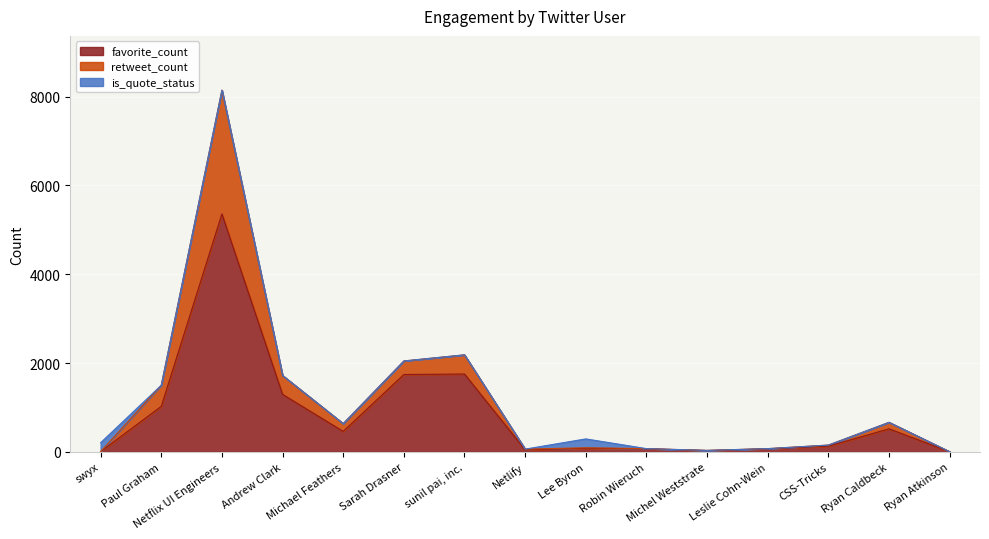

At which category is the sum across all series the highest?

Netflix UI Engineers